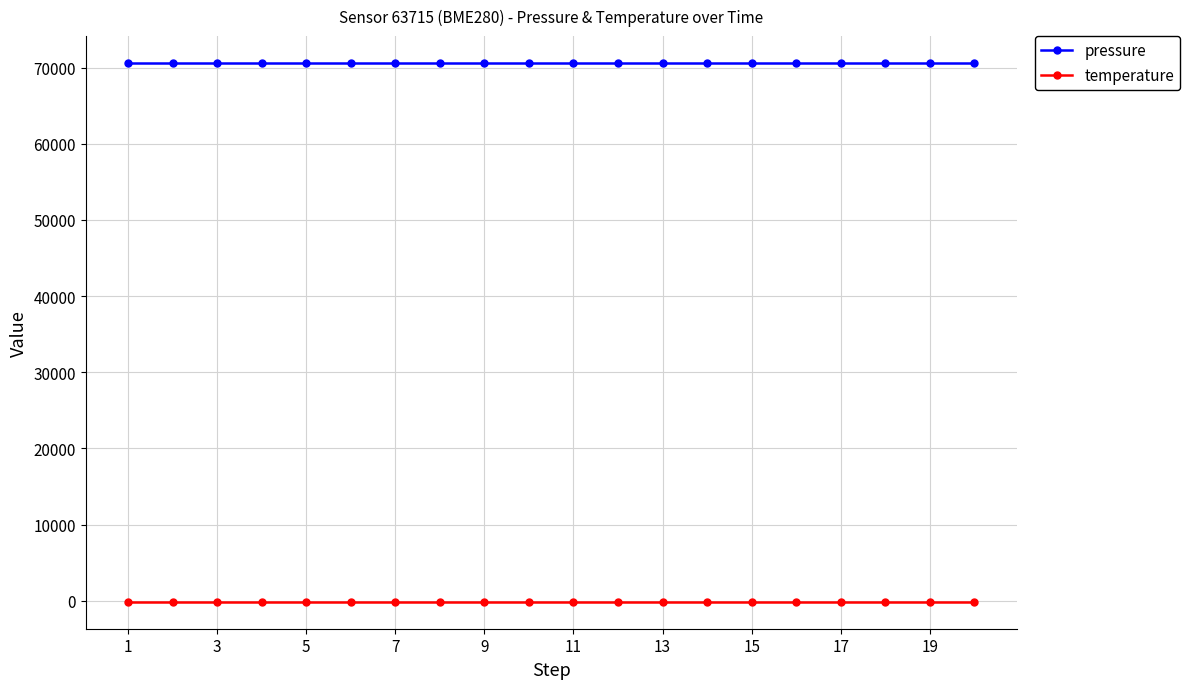

List the series in order of their peak value, lowest first.

temperature, pressure